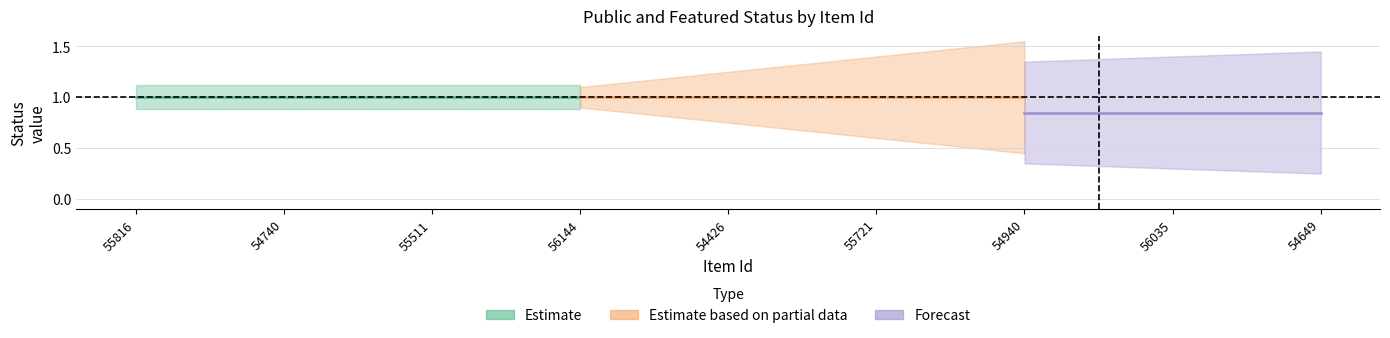

True or false: featured and public cross at least once.

False